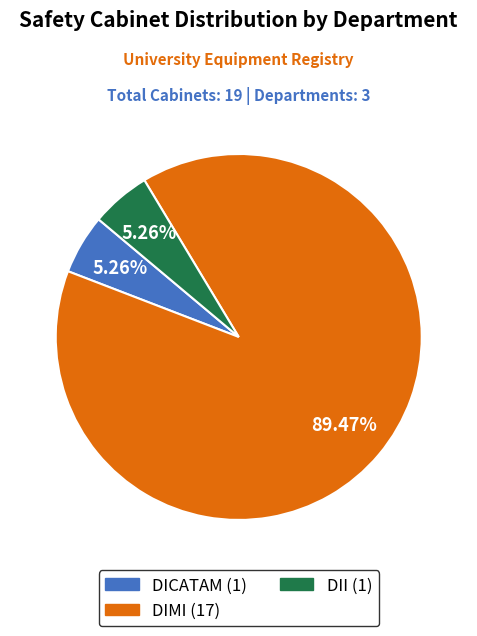

To the nearest percent, what is the combined percentage of DIMI and DII?

95%